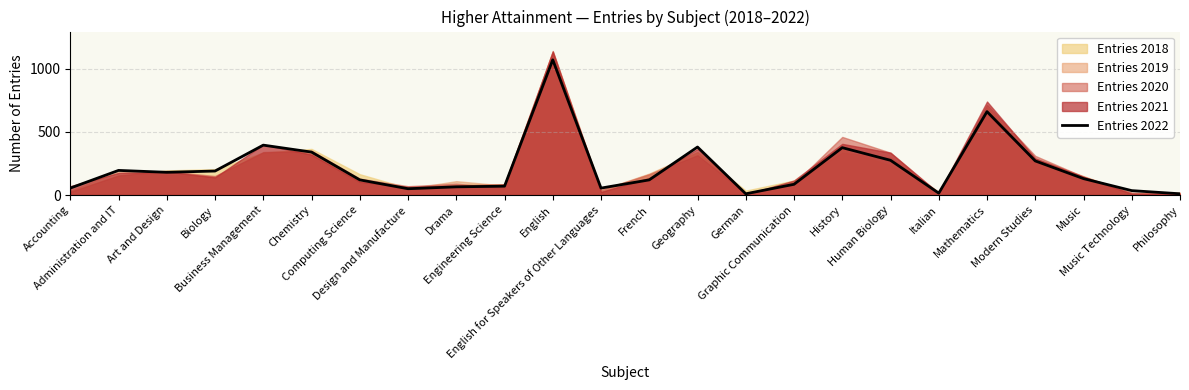

How many categories are shown in the chart?

24